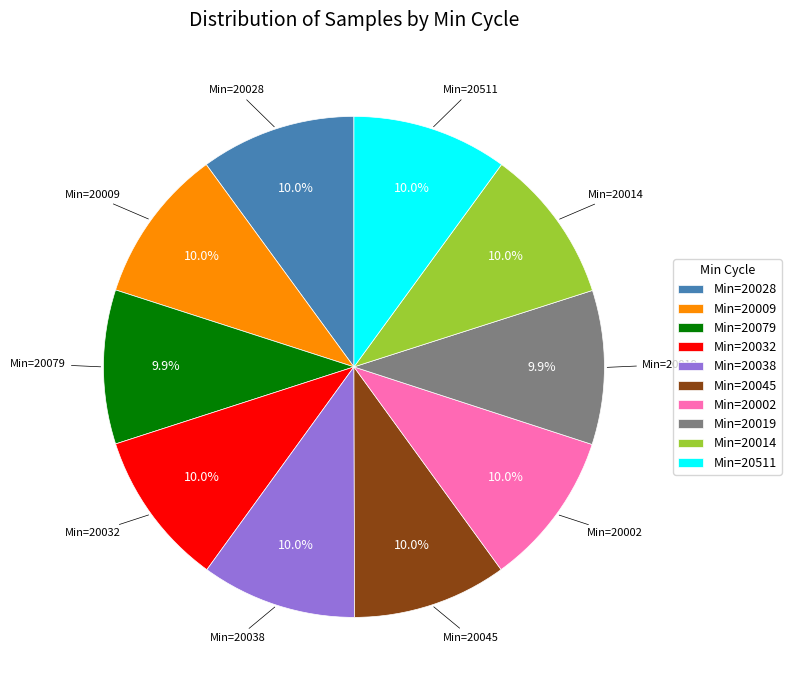

Combined, do Min=20009 and Min=20032 account for over 50%?

No